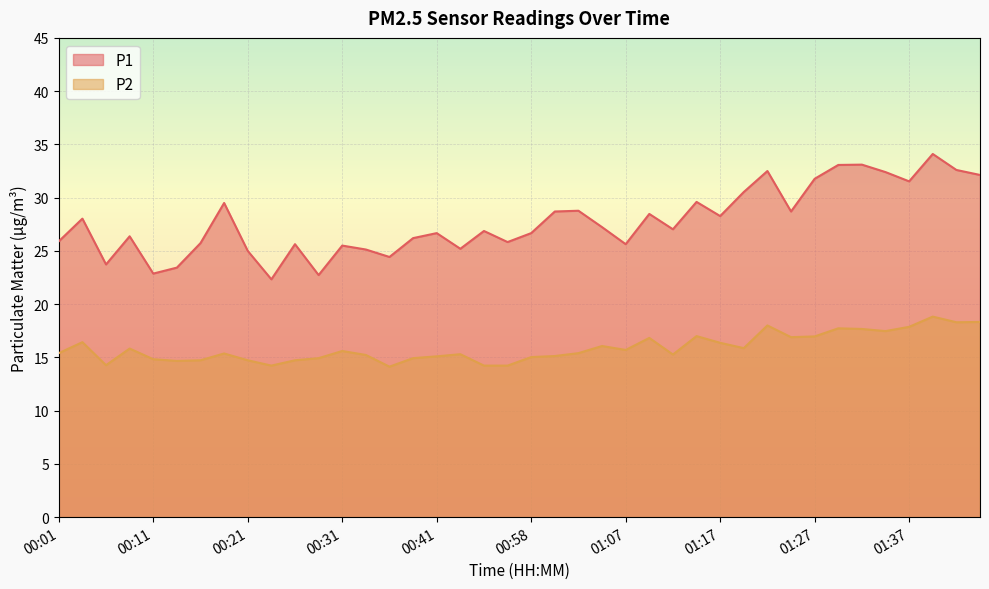

True or false: P2 and P1 intersect in this chart.

False